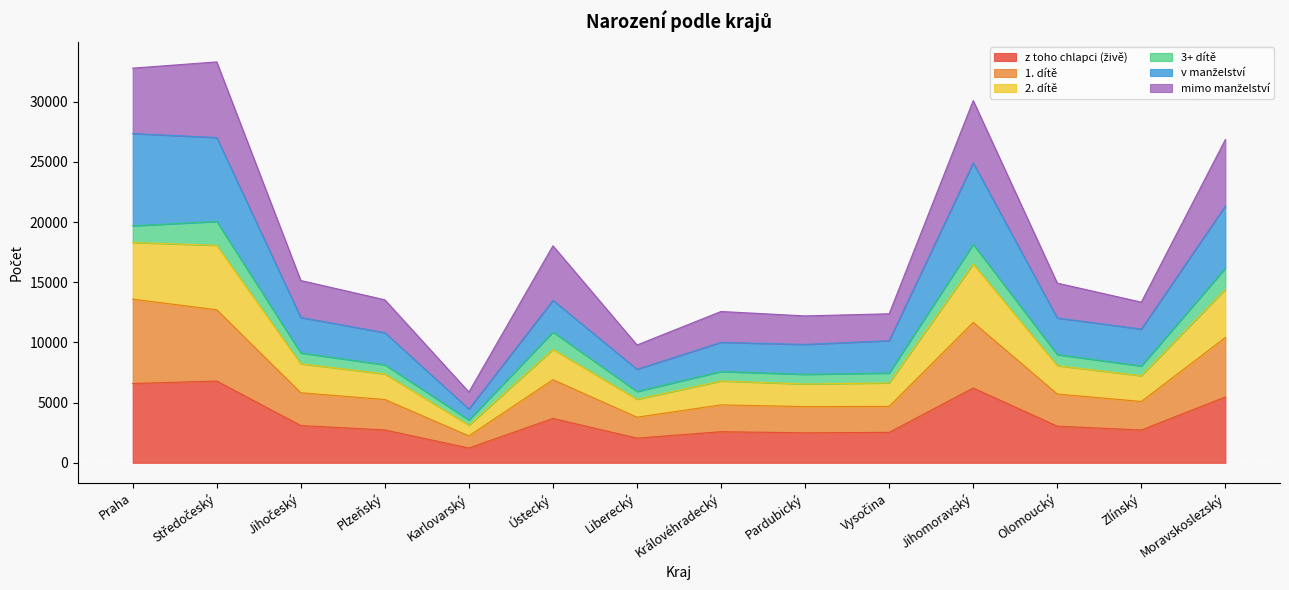

True or false: 2. dítě and 1. dítě cross at least once.

False